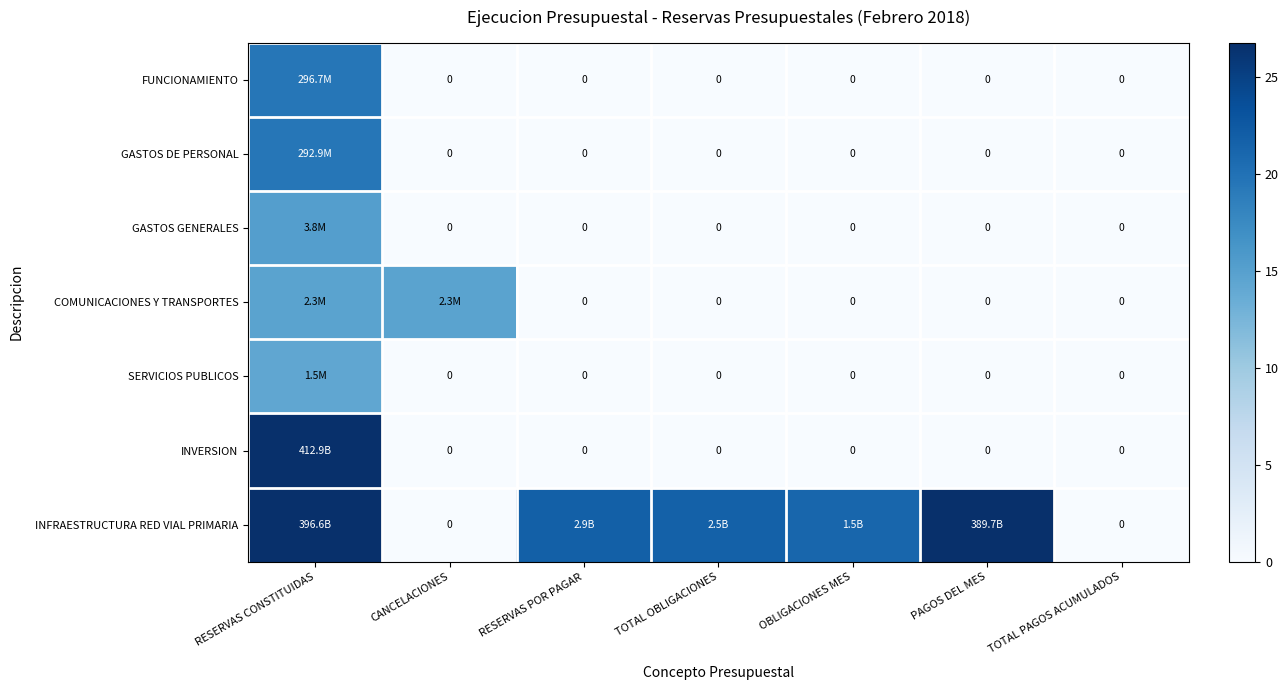

At how many categories does at least one series exceed 2?

6